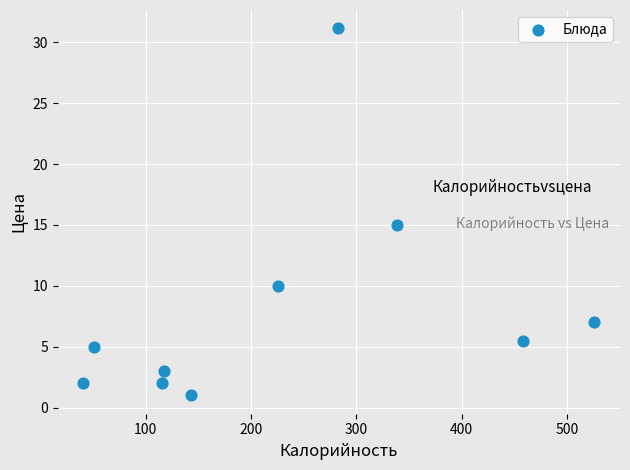

What Y value in the scatter plot is closest to 16?

15.0